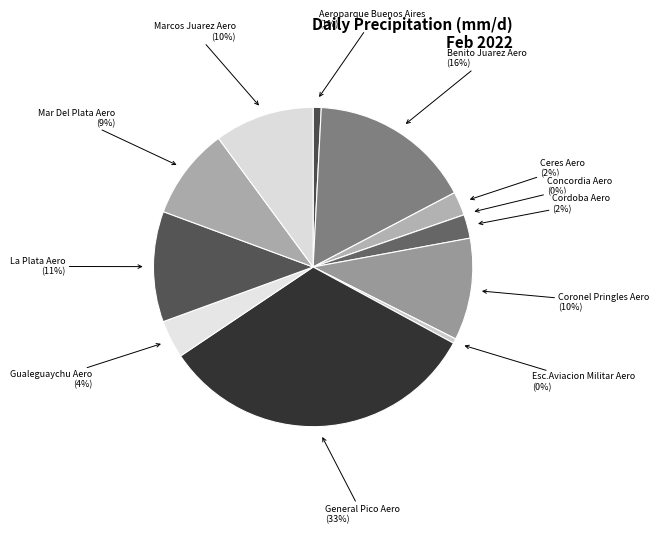

Does any single category account for the majority?

No